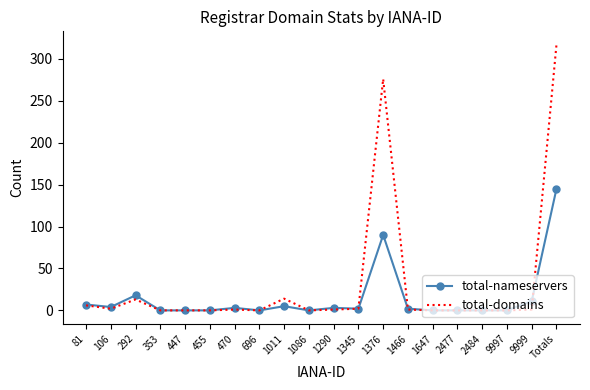

At which category does total-nameservers reach its first local valley?

106